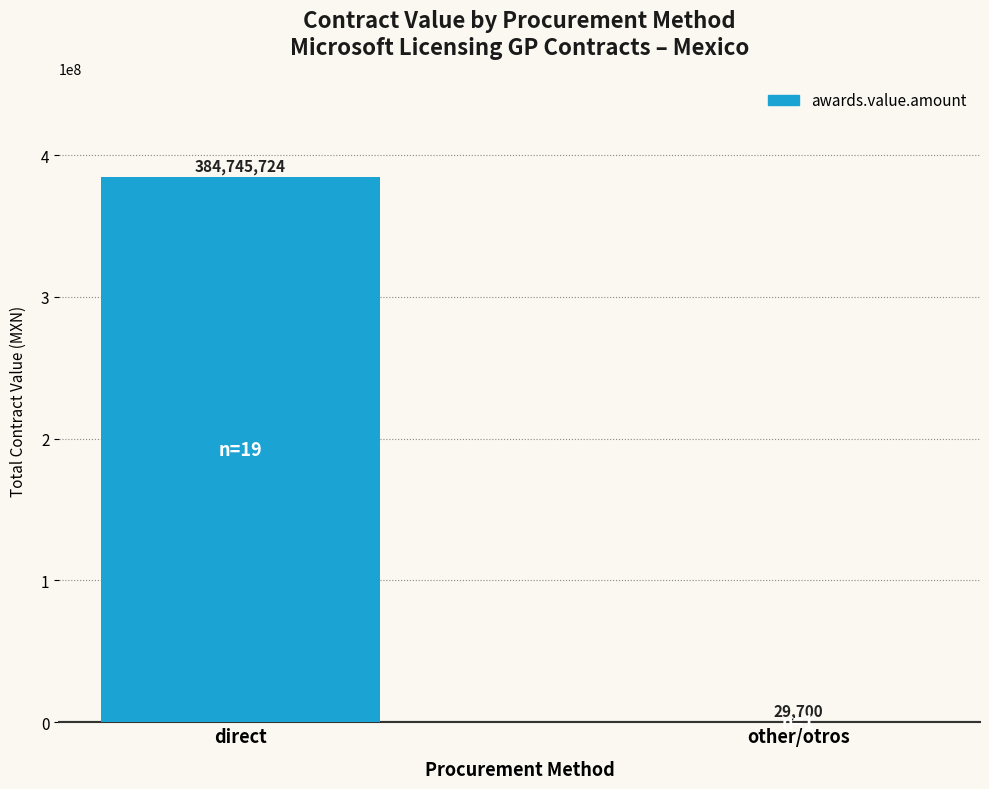

How many data points are above 384745723?

1